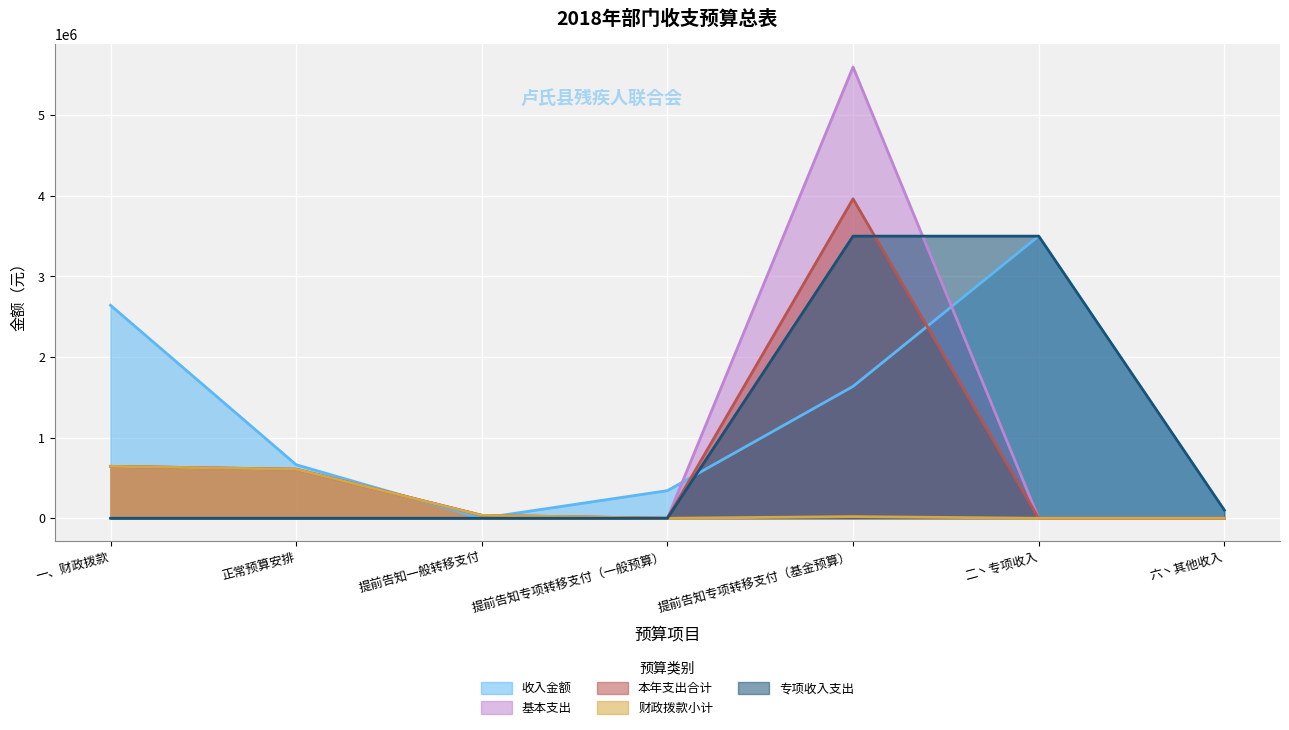

At which label does 基本支出 reach its minimum?

提前告知专项转移支付（一般预算）